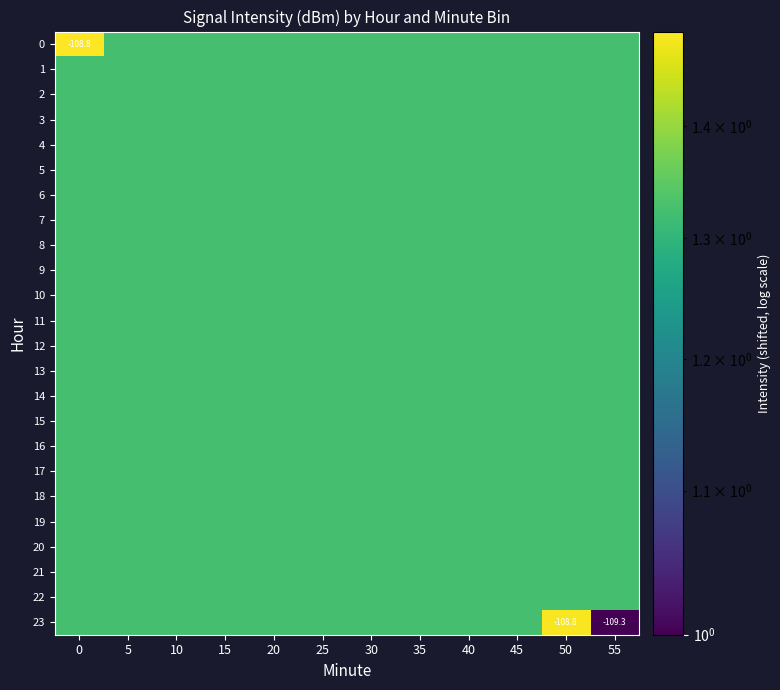

The value of 8 at 5 is 1.3. True or false?

True